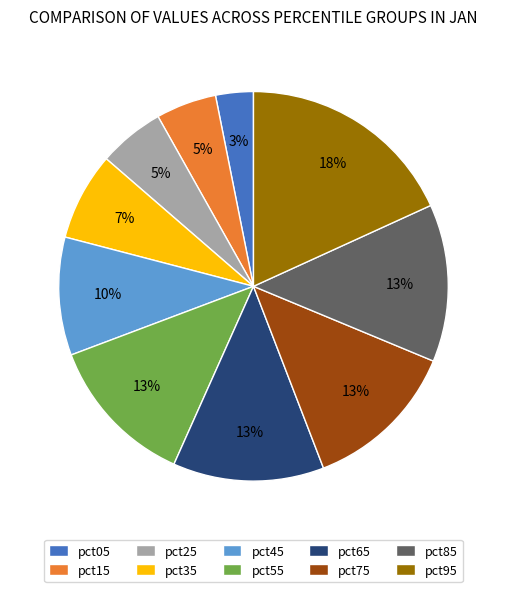

What percentage is the pct65 slice, to the nearest percent?

13%